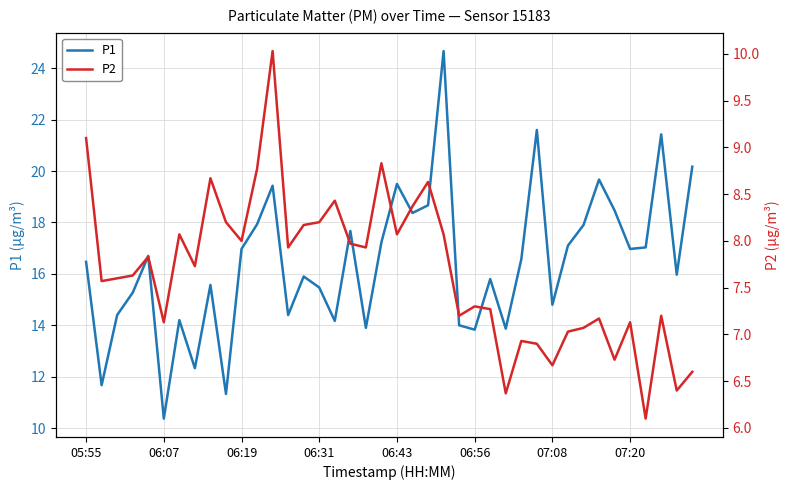

At which label does P1 first exceed 16?

05:55